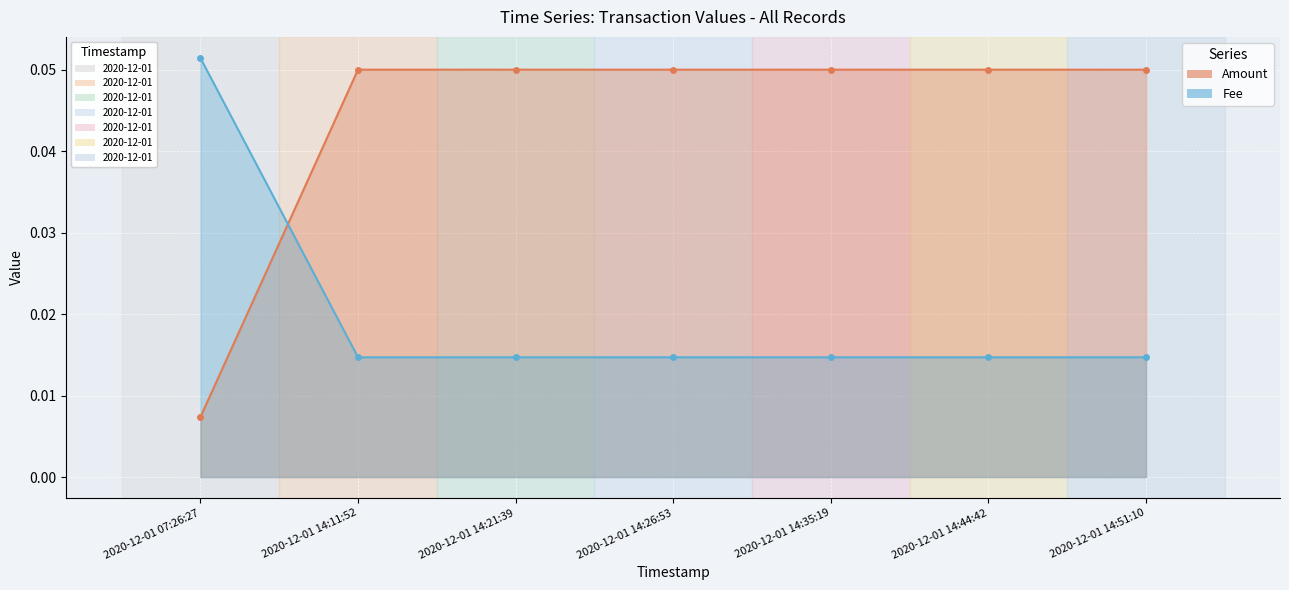

Where is Amount nearest to the value 0?

2020-12-01 07:26:27